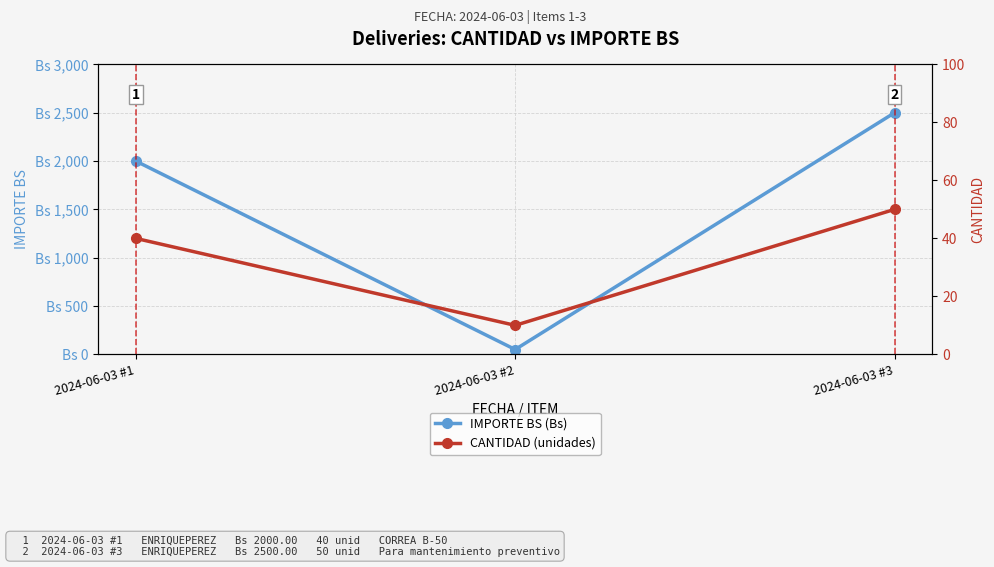

Where does the CANTIDAD (unidades) series first go above 40?

2024-06-03 #3